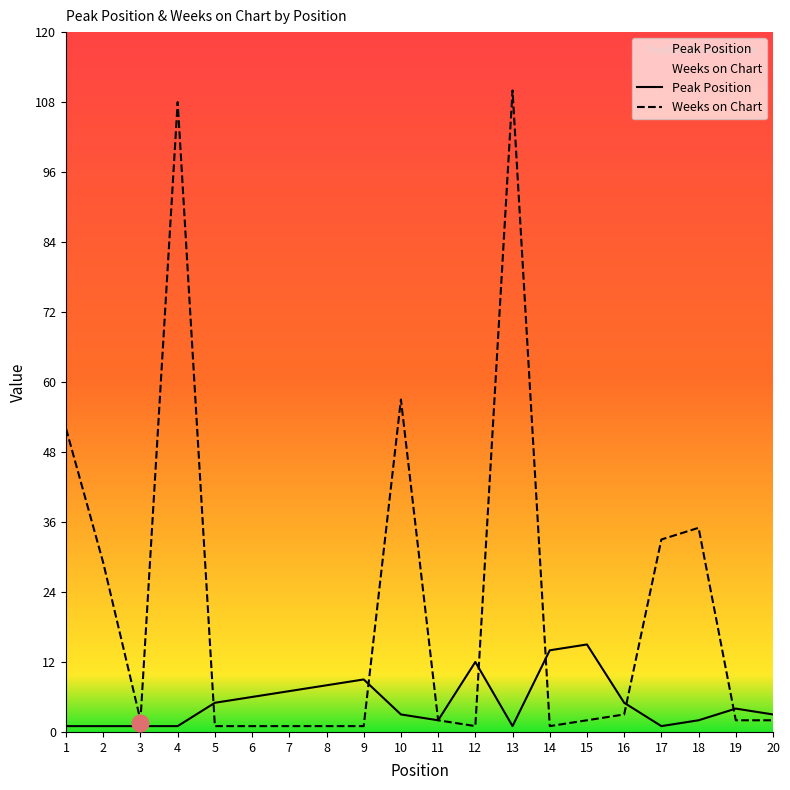

The value of Weeks on Chart at 8 is 1. True or false?

True